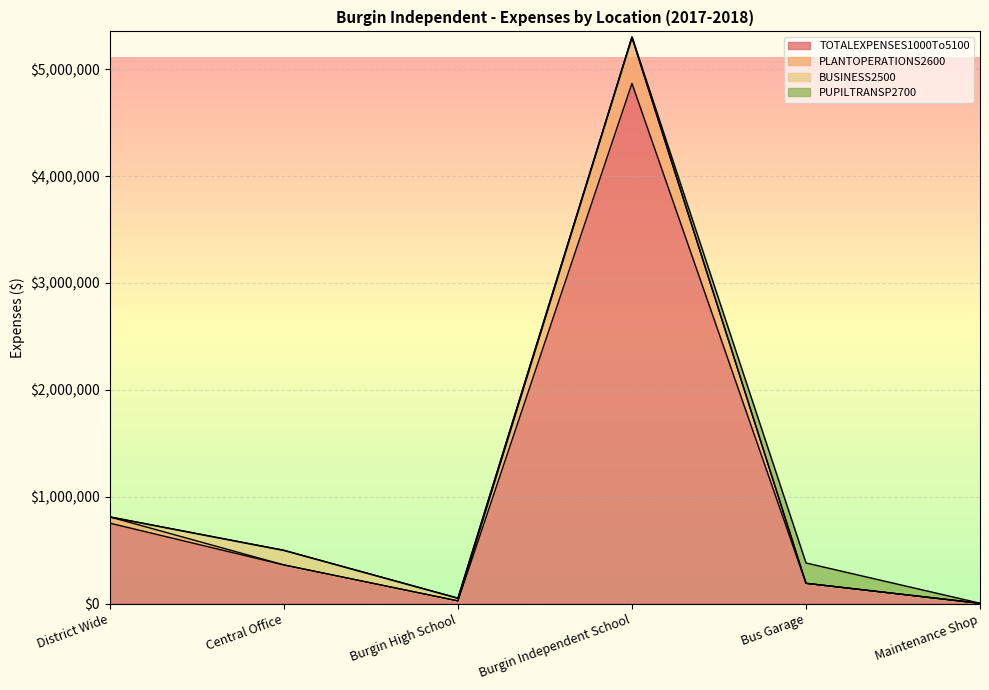

What is the highest value of the TOTALEXPENSES1000To5100 series?

4866487.4